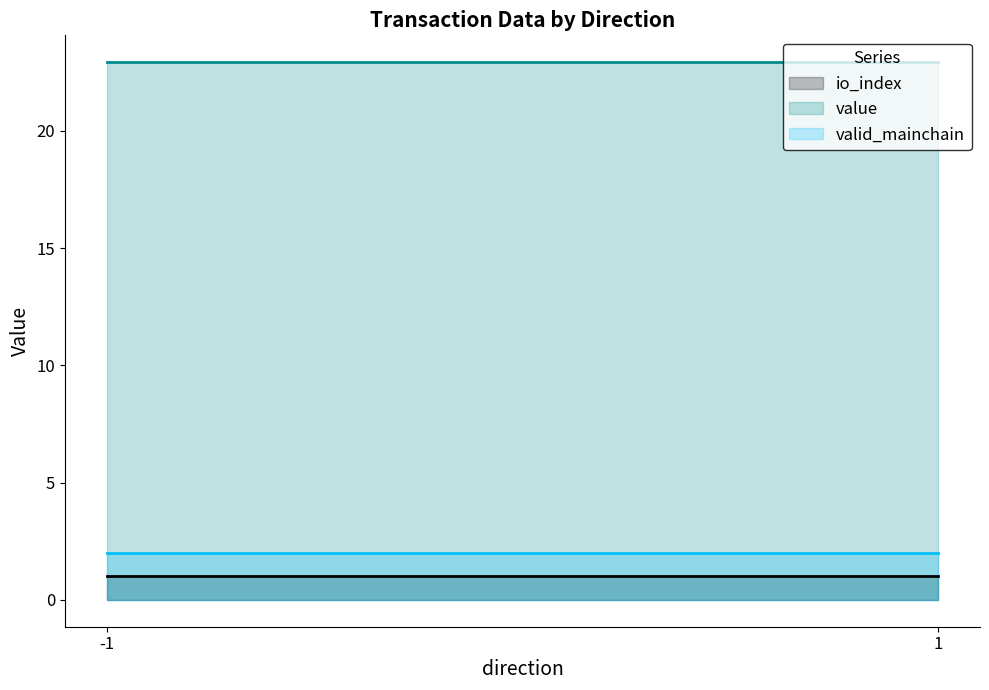

What is the minimum value shown in the chart?

1.0